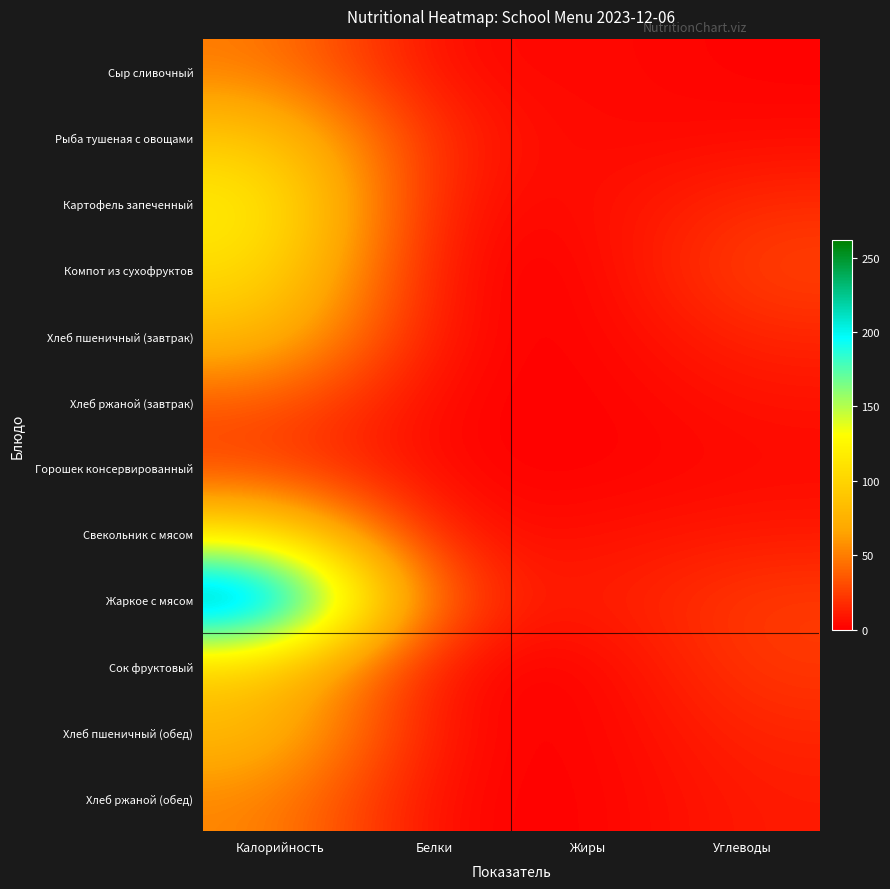

Which category has the lowest value across all series?

Жиры